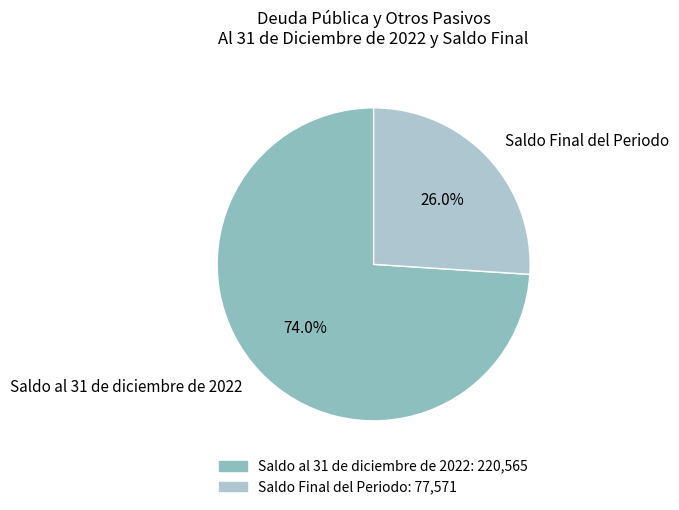

To the nearest percent, what percentage of the pie is Saldo Final del Periodo?

26%